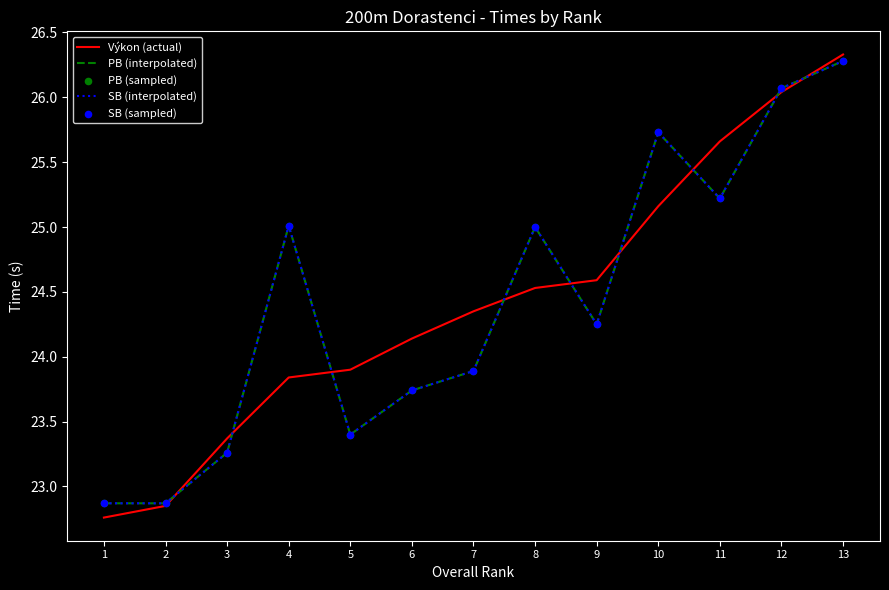

Does the chart have visible grid lines?

No